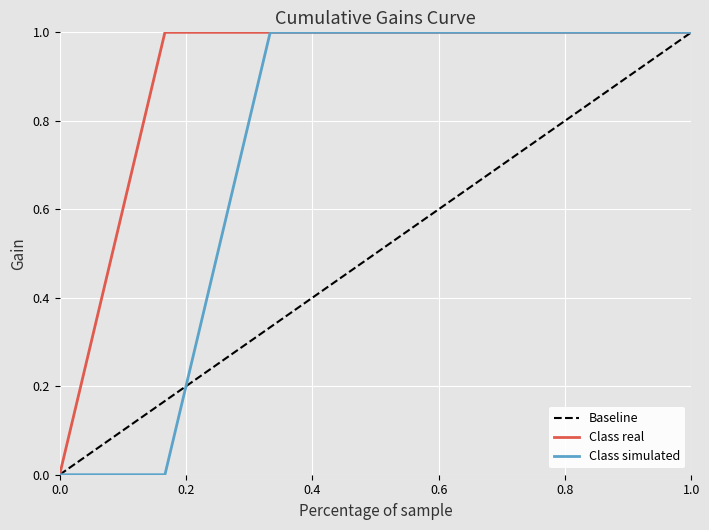

Is it true that Class real equals 0.0 at 0.0?

True